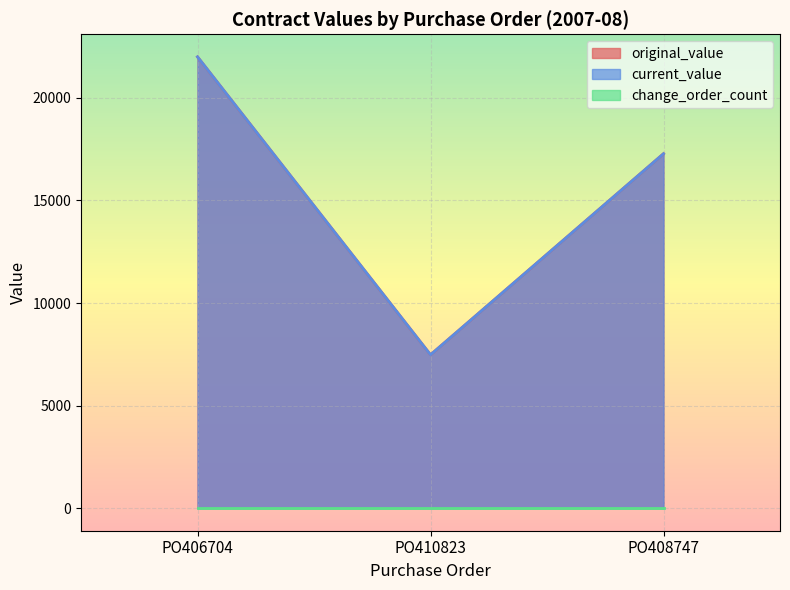

How many values in the current_value series are below 17278?

1